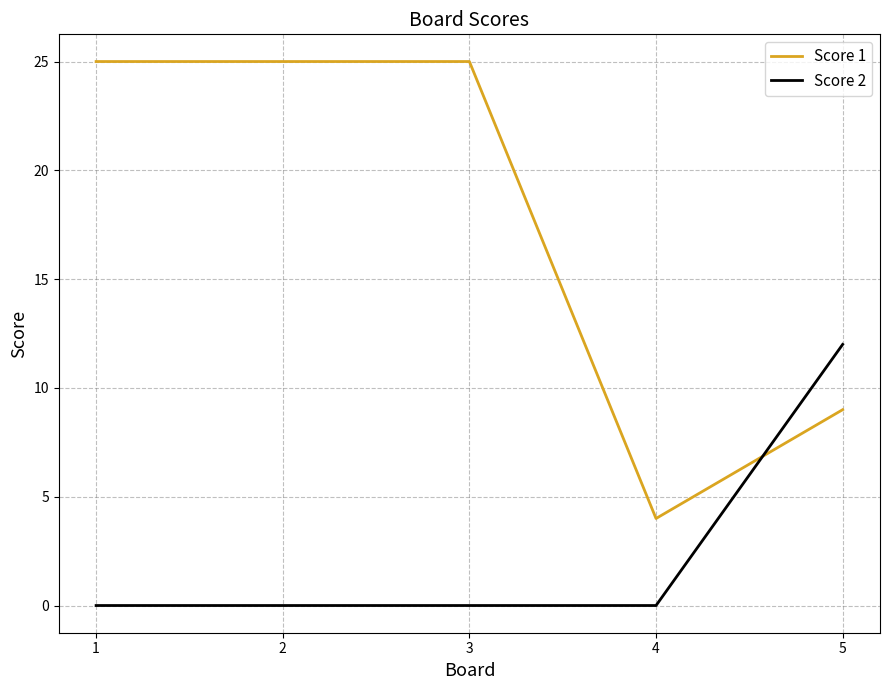

What is the difference between the Score 1 values at 3 and 5?

16